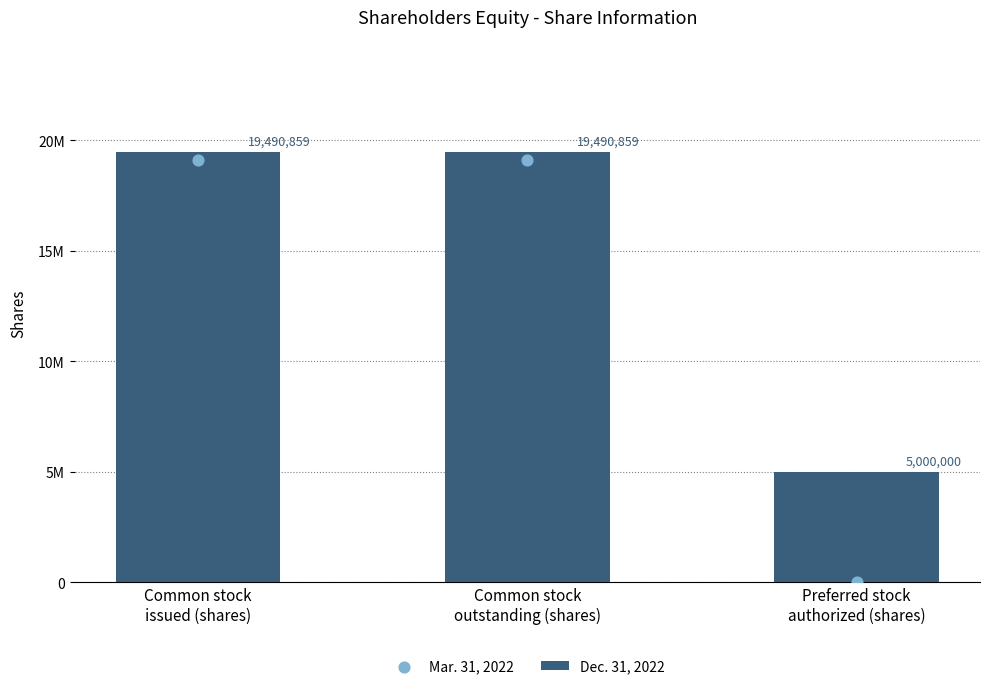

At how many categories does at least one series exceed 16374180?

2